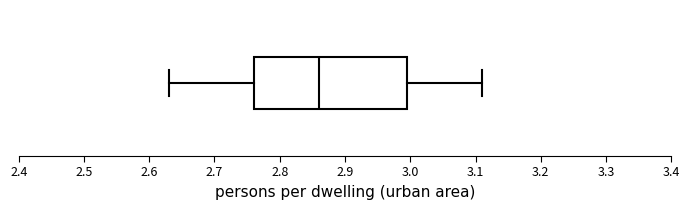

Transcribe this box plot: give where the median line is, the range the box spans, and where the two whiskers end, as read against the x-axis. The values are not printed on the chart, so give them approximately, as read against the axis.

median 2.86, box 2.76 to 3.00, whiskers 2.63 to 3.11